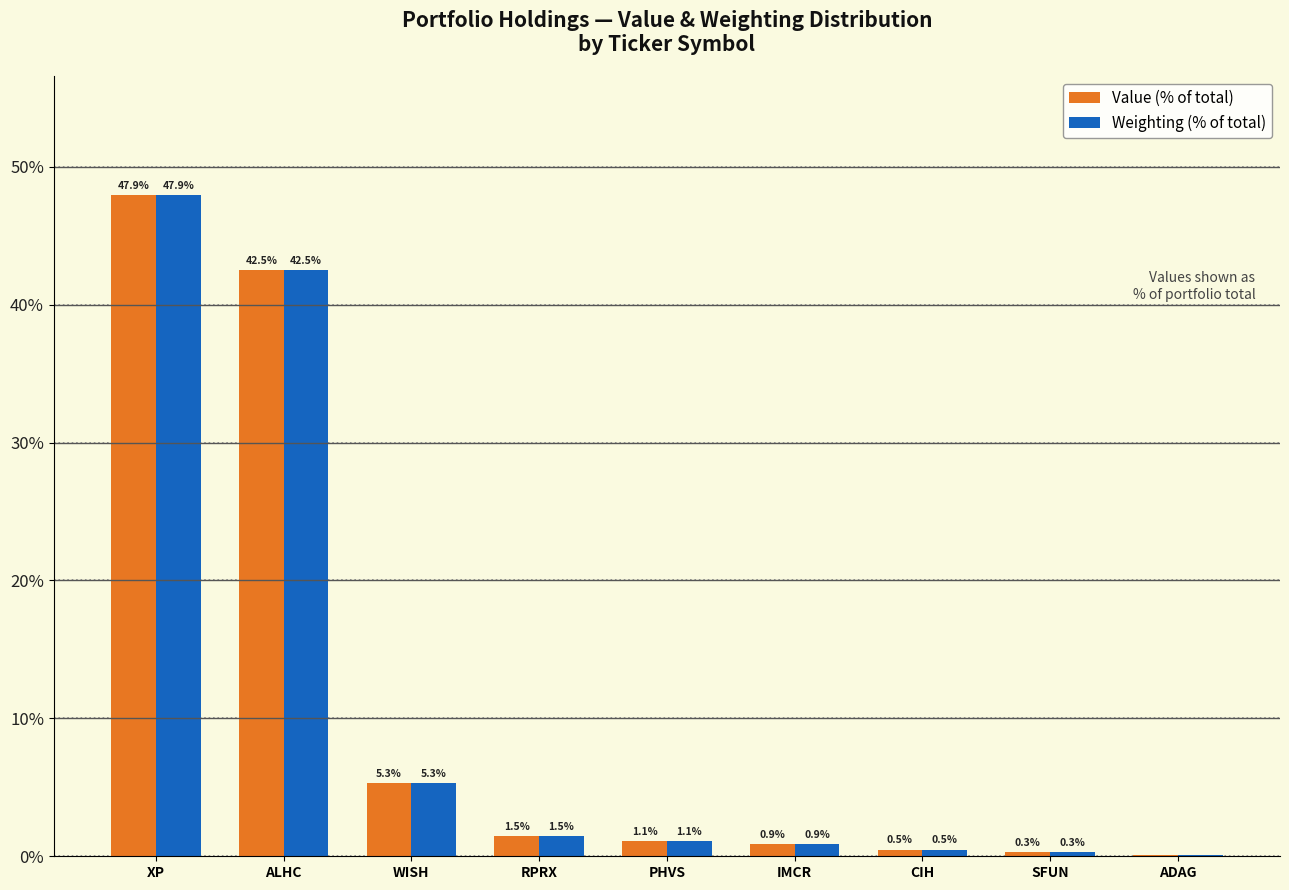

At which label does Value (% of total) reach its peak?

XP